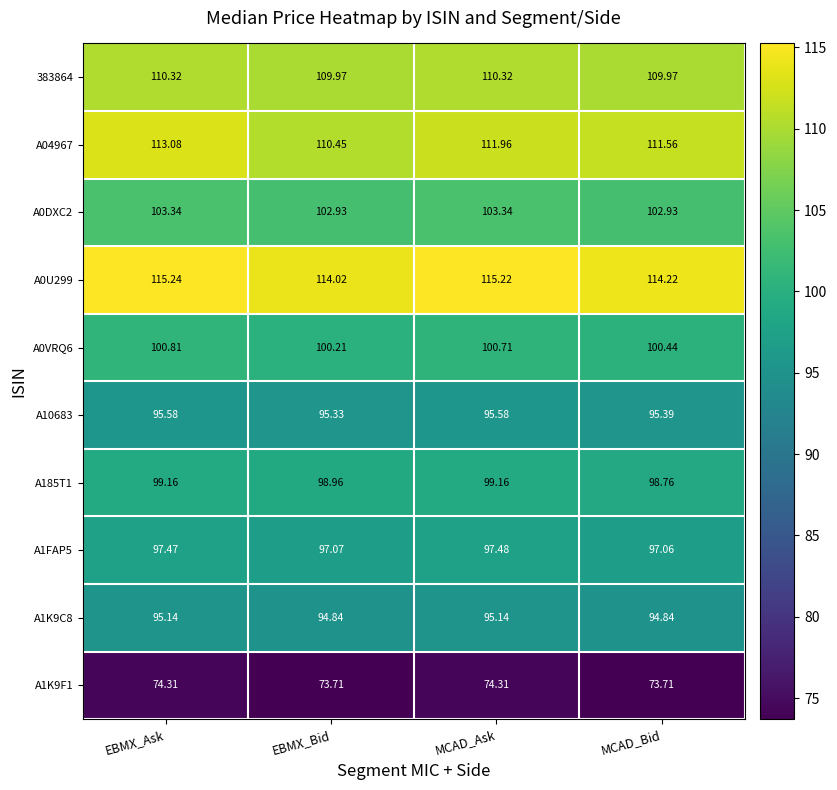

List the labels in order of A1FAP5 value, largest first.

MCAD_Ask, EBMX_Ask, EBMX_Bid, MCAD_Bid